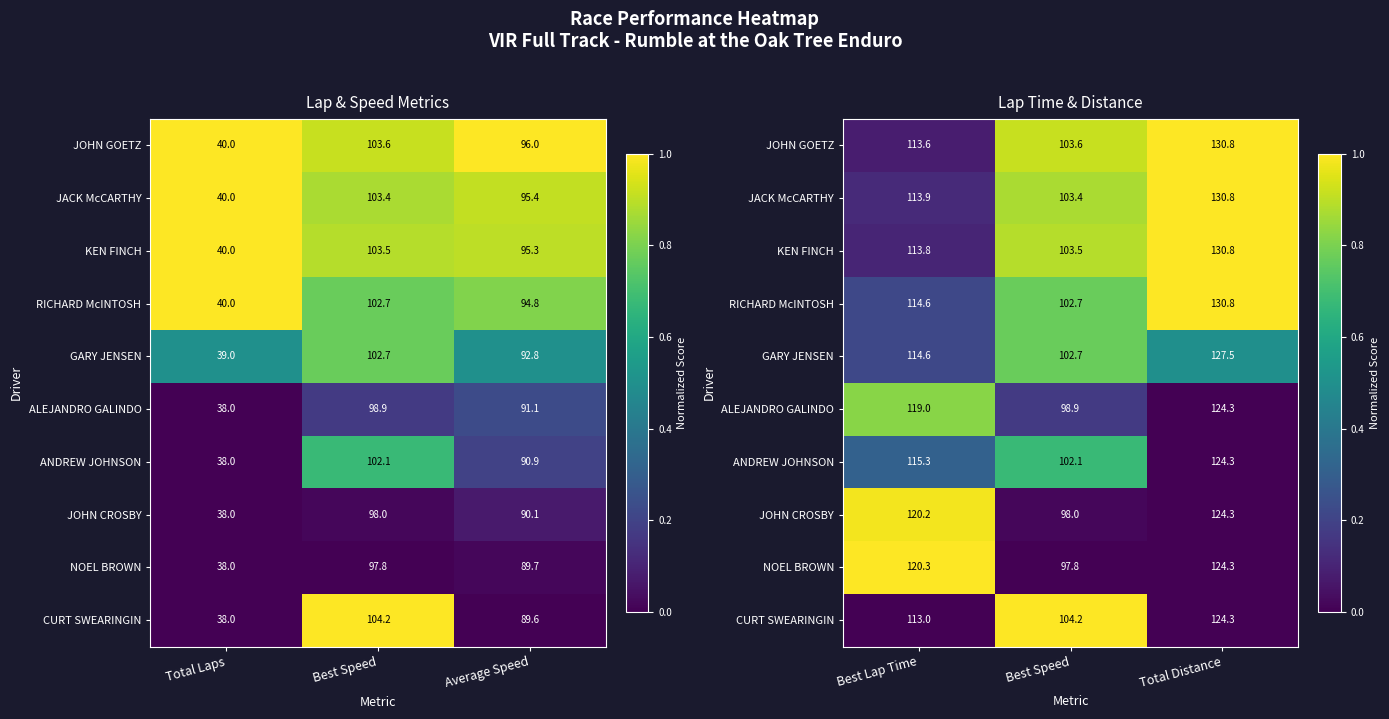

At which category does the chart reach its minimum across all series?

Total Distance